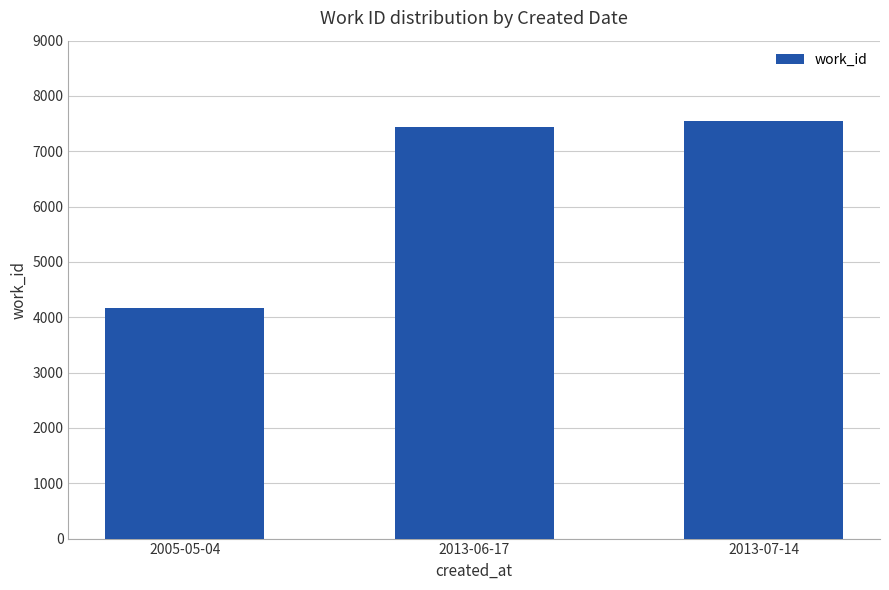

Reading left to right, list all the values displayed in this chart.

2005-05-04=4171	2013-06-17=7447	2013-07-14=7544